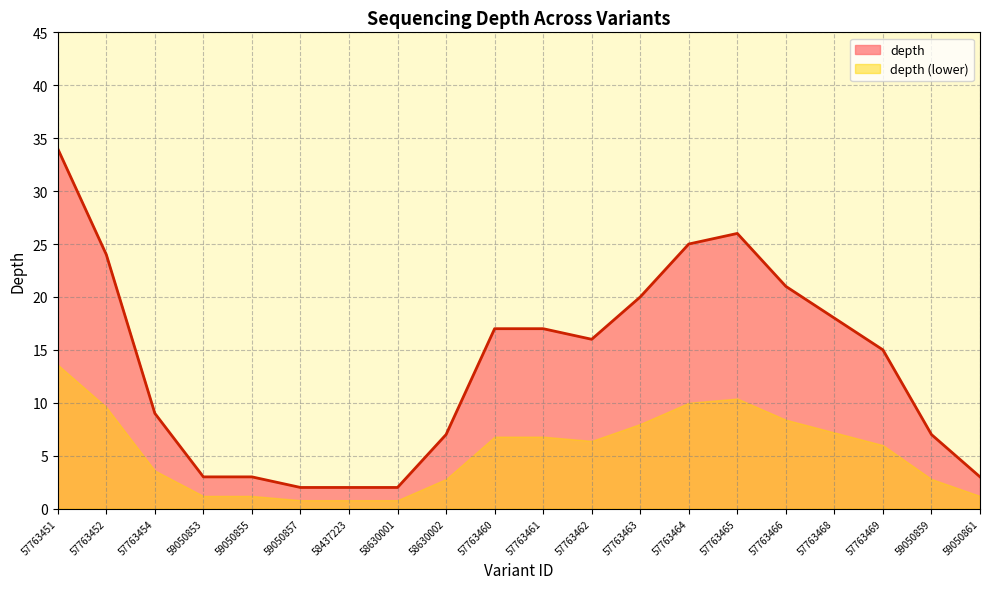

Which category has the highest value across all series?

57763451